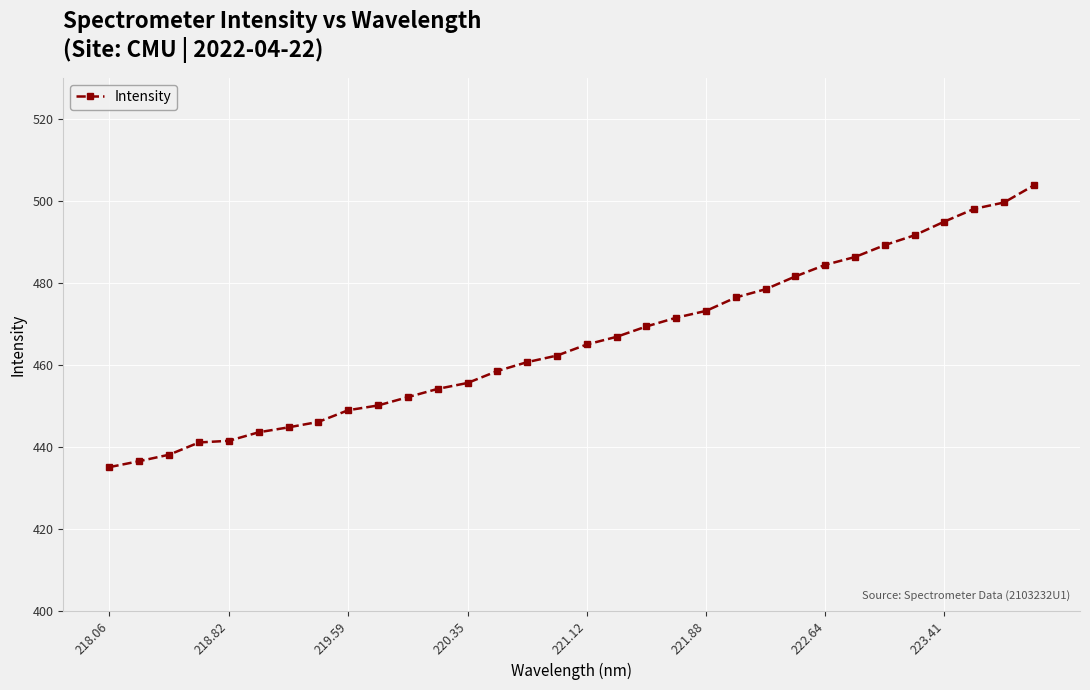

What is the value of the 3rd point from the left?

438.1